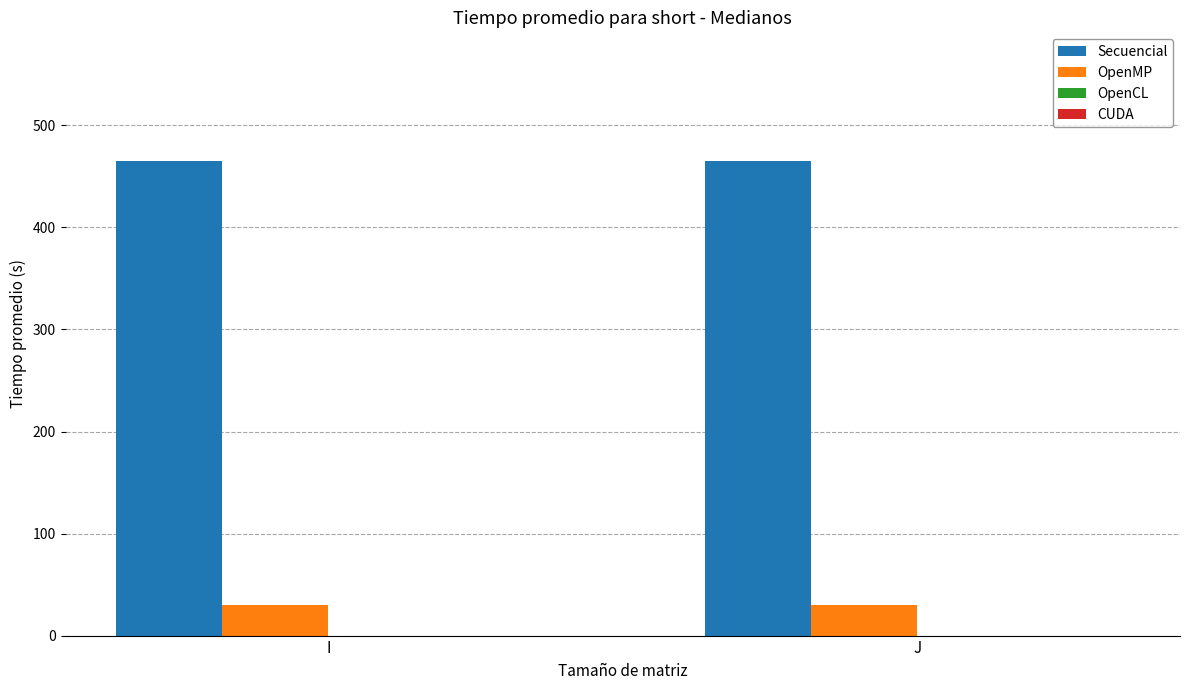

What is the sum of the Secuencial values at I and J?

930